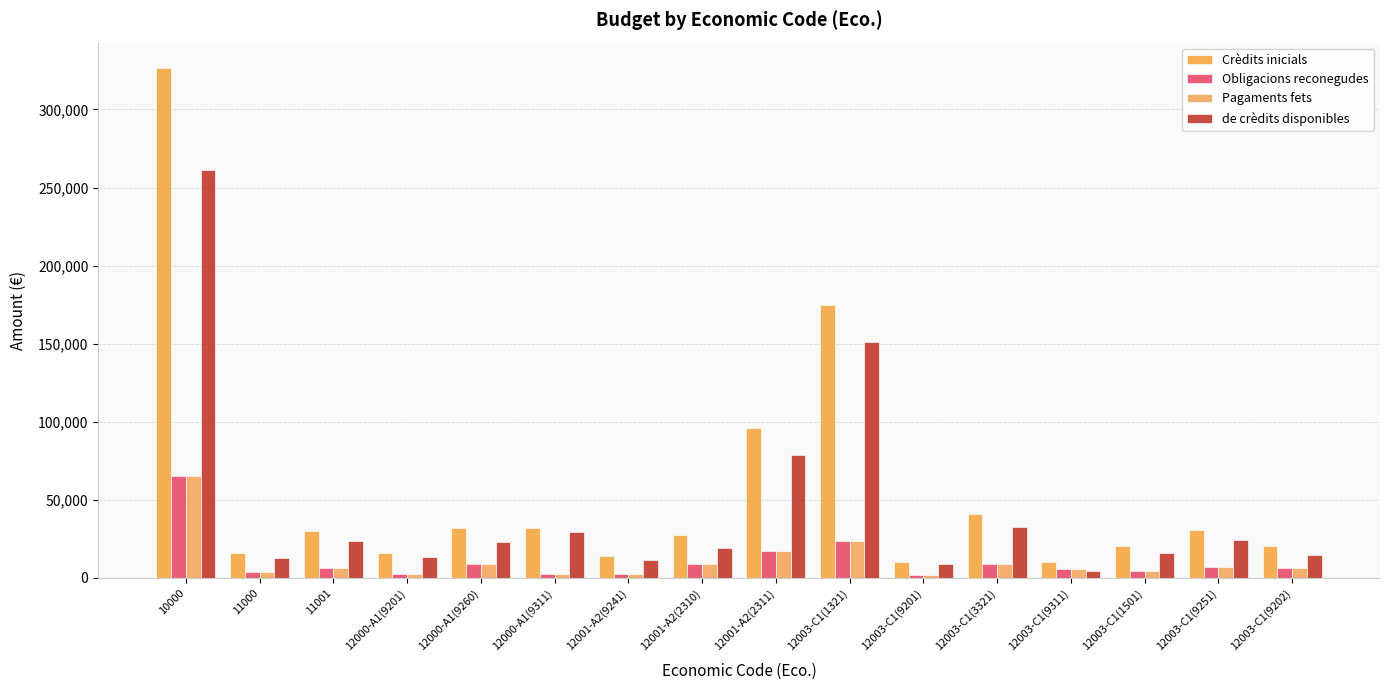

At which label does de crèdits disponibles first exceed 23038?

10000